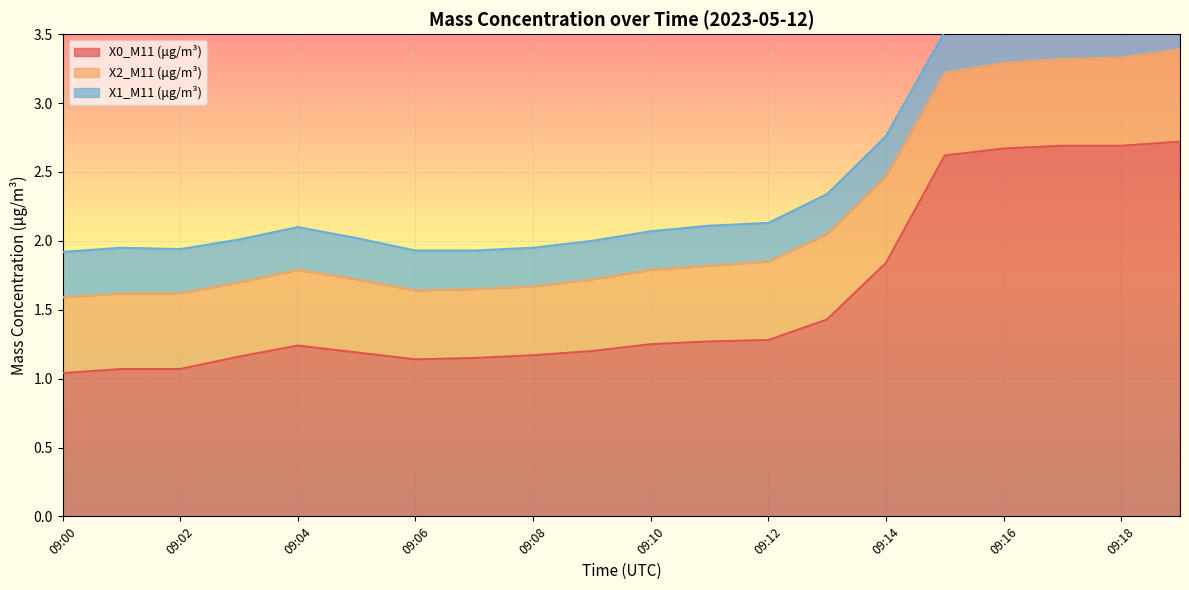

Read the X0_M11 (μg/m³) value at 09:16.

2.7